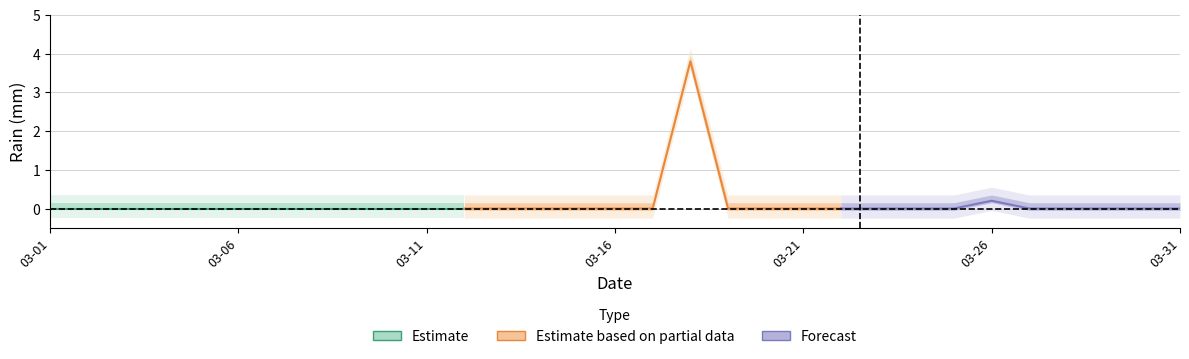

List the labels in order of value, smallest first.

2019-03-01, 2019-03-02, 2019-03-03, 2019-03-04, 2019-03-05, 2019-03-06, 2019-03-07, 2019-03-08, 2019-03-09, 2019-03-10, 2019-03-11, 2019-03-12, 2019-03-13, 2019-03-14, 2019-03-15, 2019-03-16, 2019-03-17, 2019-03-19, 2019-03-20, 2019-03-21, 2019-03-22, 2019-03-23, 2019-03-24, 2019-03-25, 2019-03-27, 2019-03-28, 2019-03-29, 2019-03-30, 2019-03-31, 2019-03-26, 2019-03-18